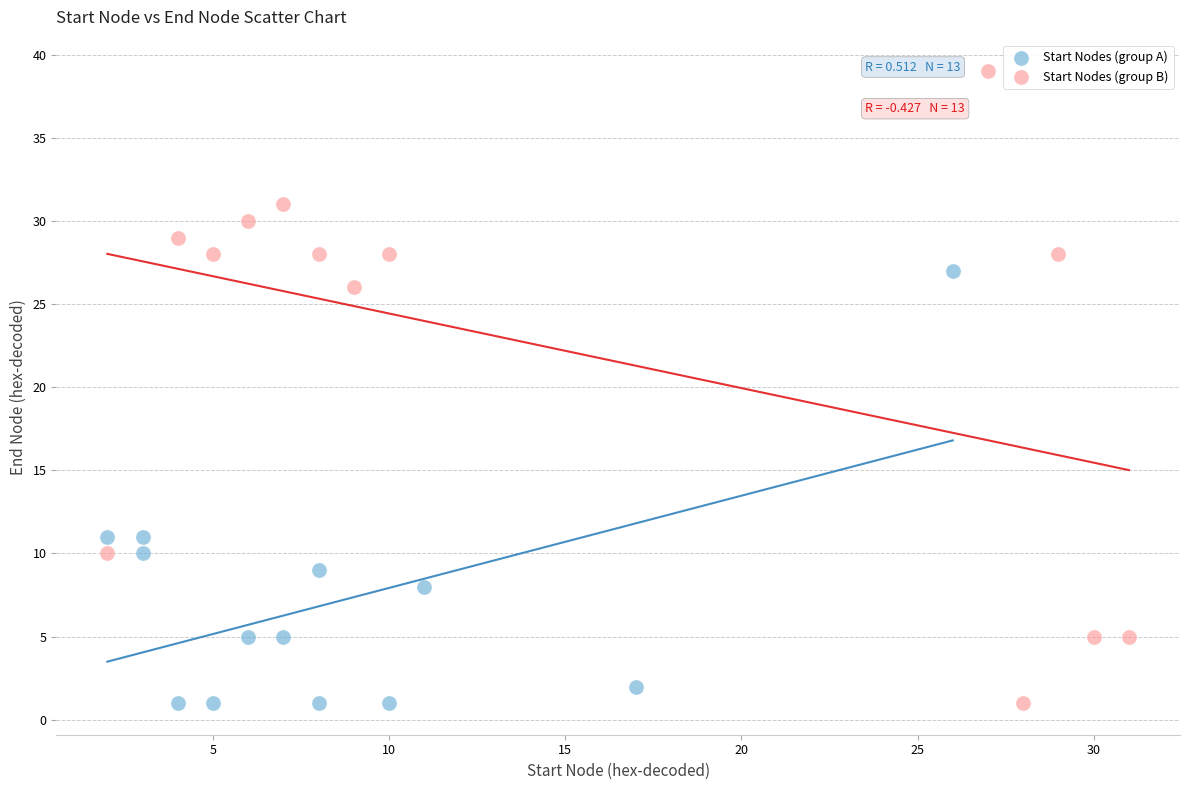

Which series reaches the maximum Y coordinate?

Start Nodes (group B)